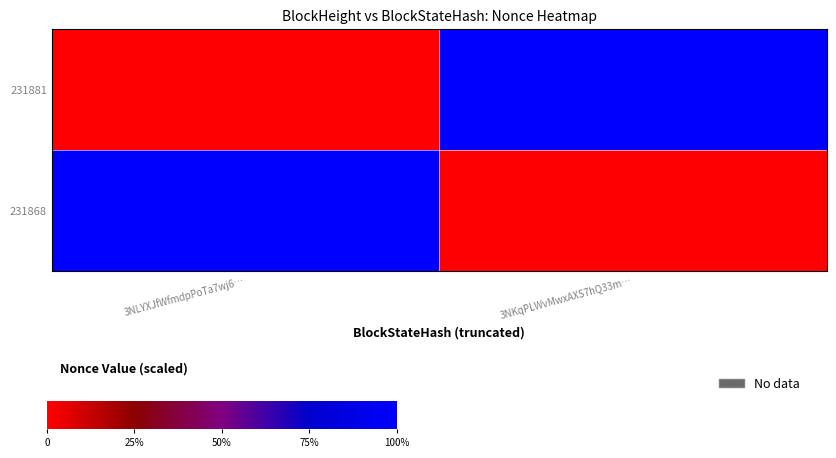

Which has a higher value, 3NLYXJfWfmdpPoTa7wj6… or 3NKqPLWvMwxAXS7hQ33m…?

3NKqPLWvMwxAXS7hQ33m…